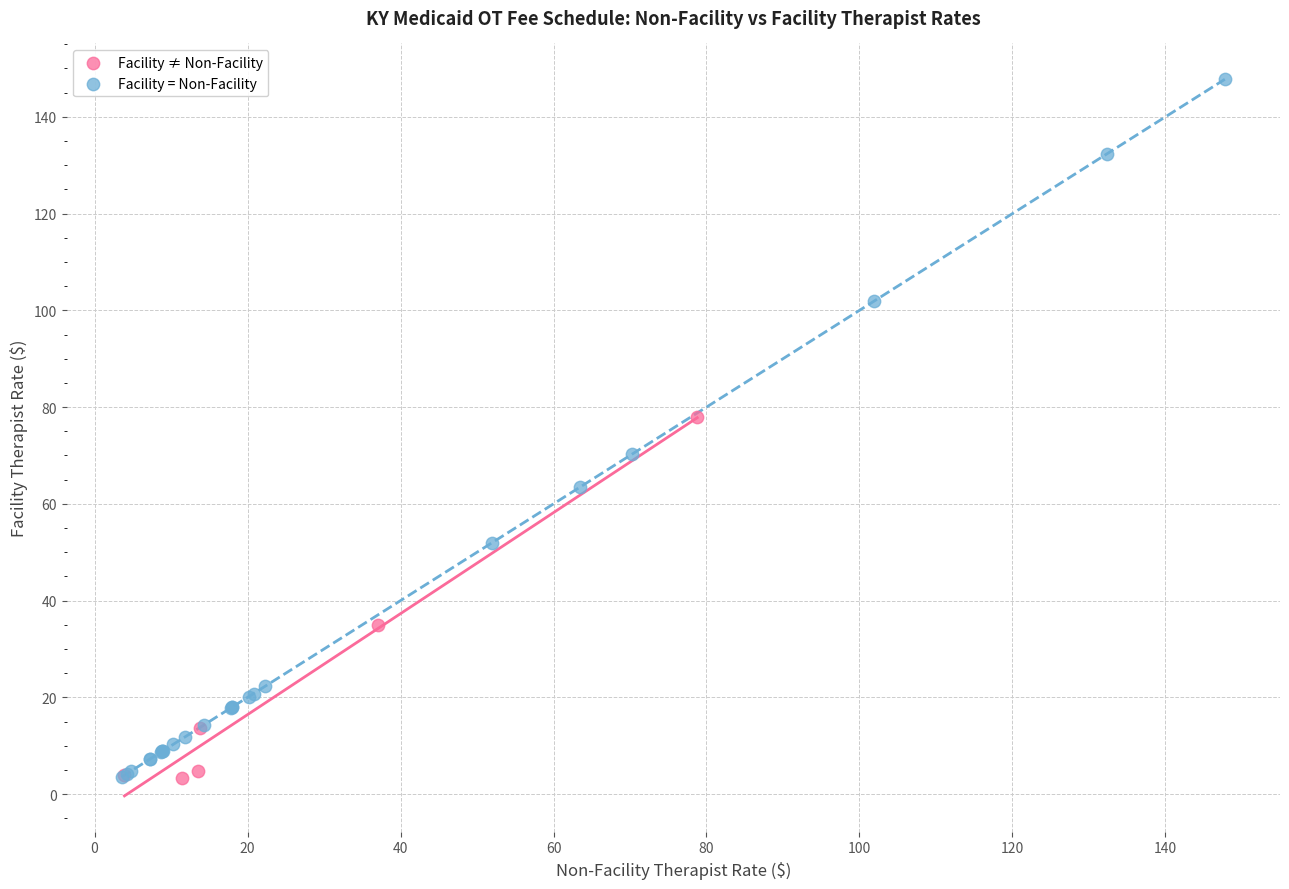

Which series has the widest spread of Y values?

Facility = Non-Facility